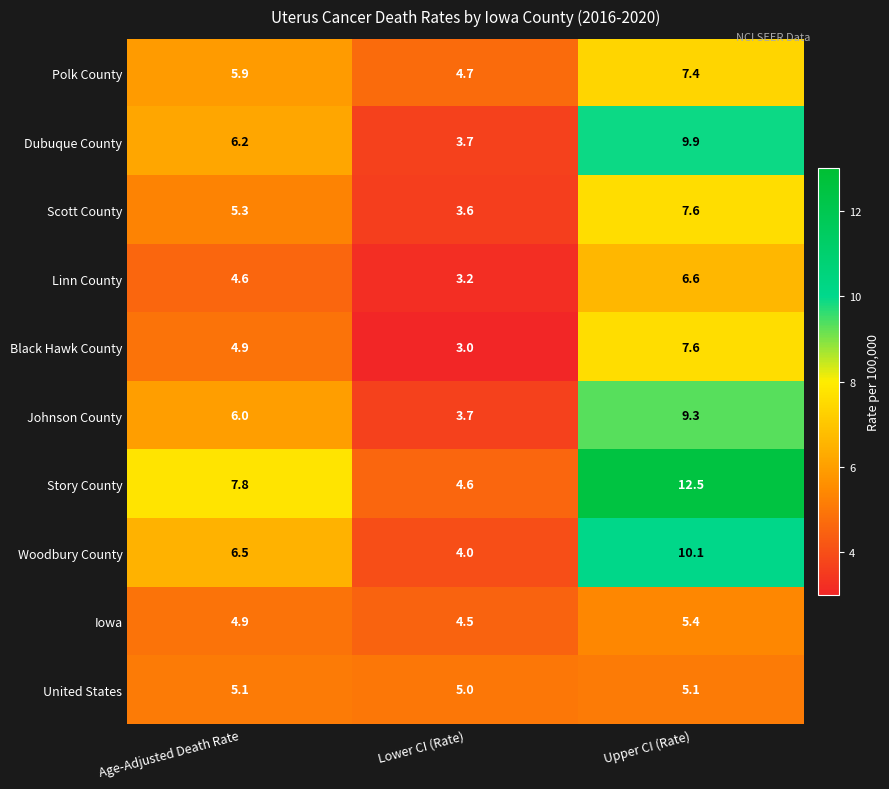

Where is Woodbury County nearest to the value 7?

Age-Adjusted Death Rate